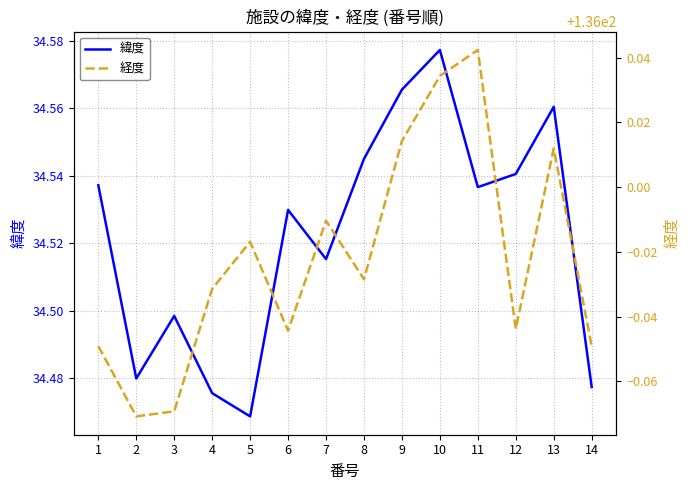

At which label is 経度 closest to 135?

2